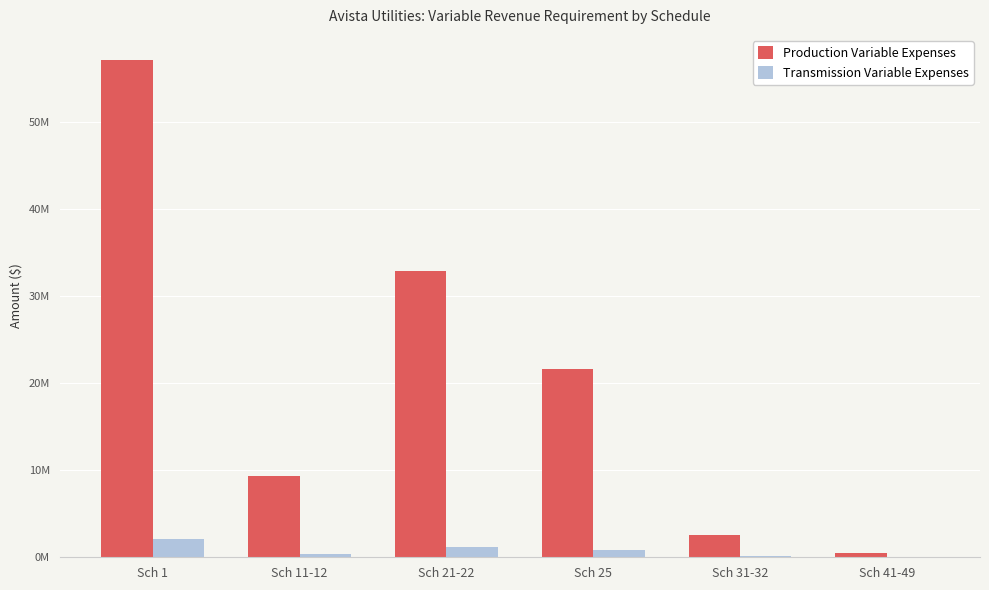

Which series has the widest spread of values?

Production Variable Expenses